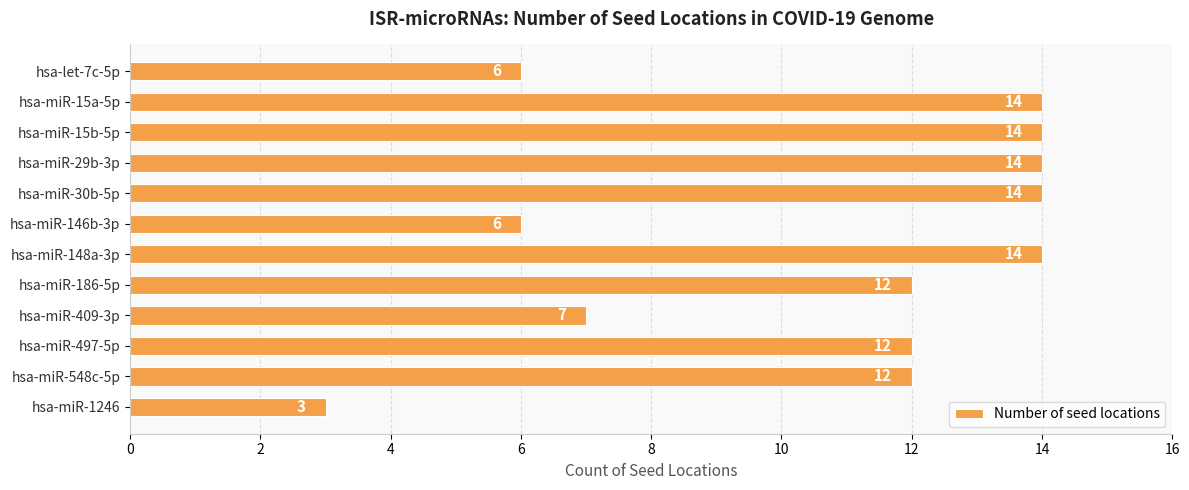

Is it true that the value at hsa-miR-15b-5p is 14?

True